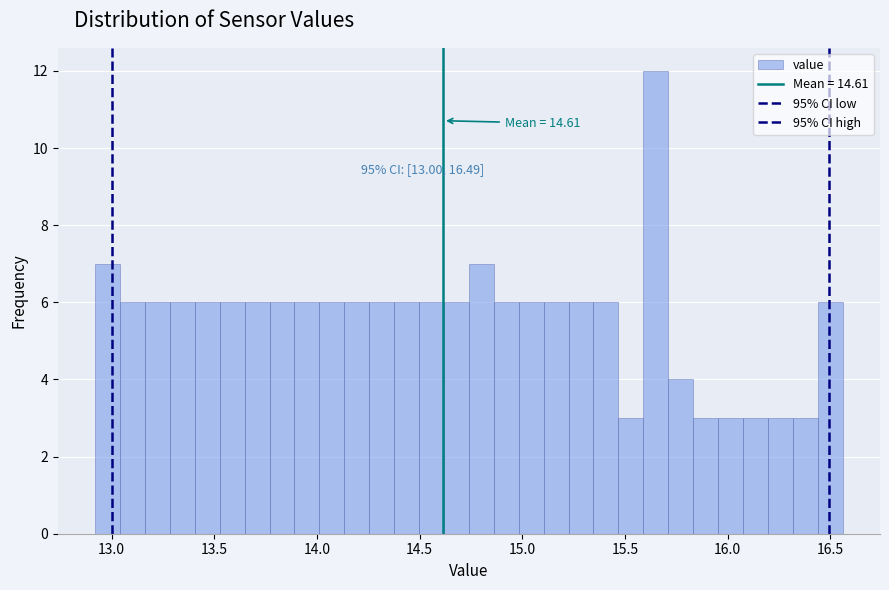

Around what value on the x-axis is the tallest bar? Give the approximate position of its centre, as read against the axis.

15.65